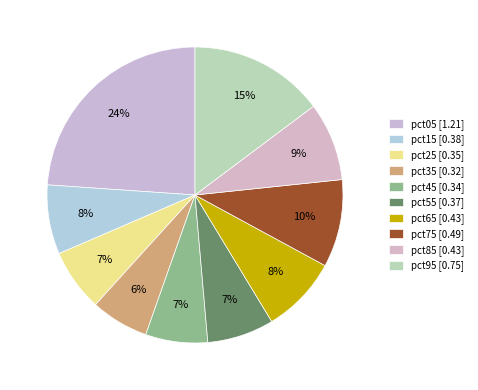

How many segments does this pie chart have?

10